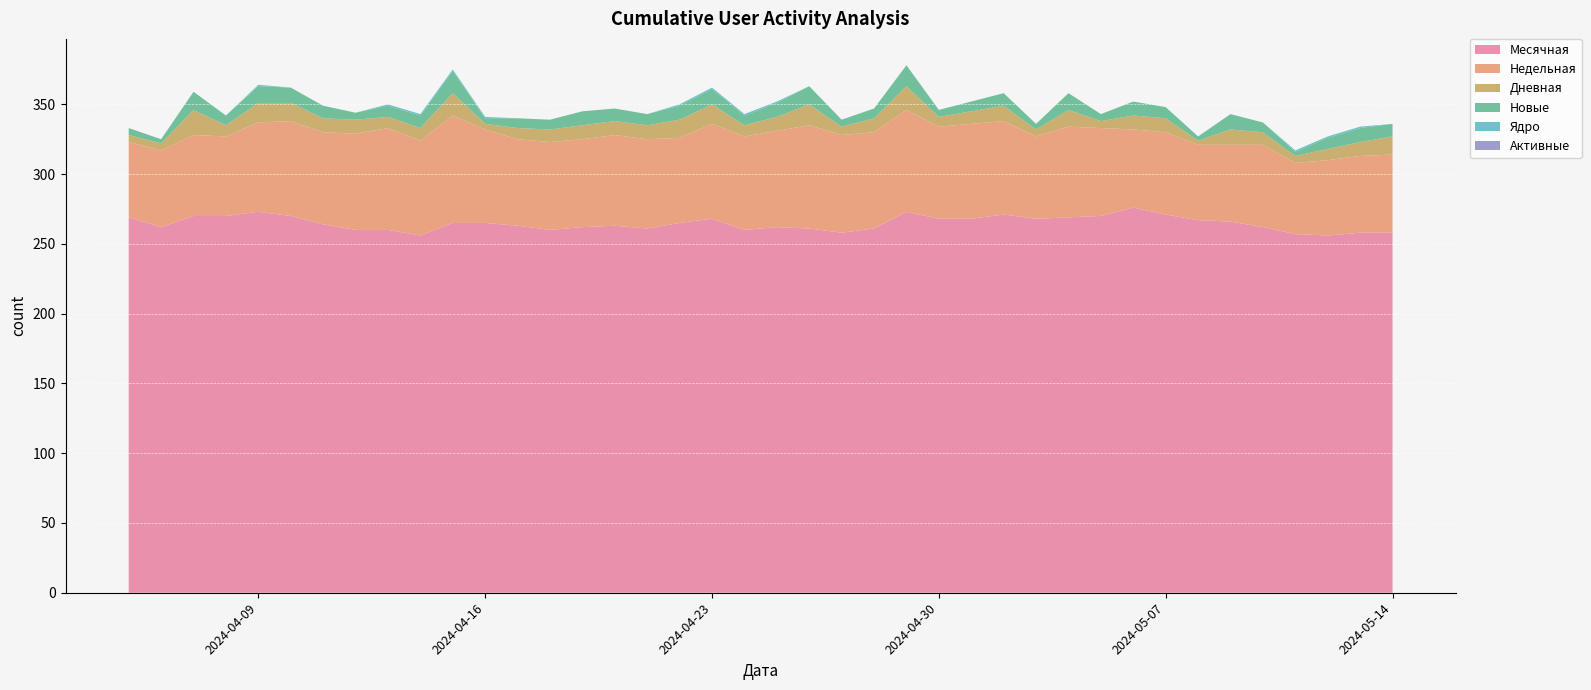

What is the difference between the Ядро values at 2024-04-15 and 2024-04-12?

1